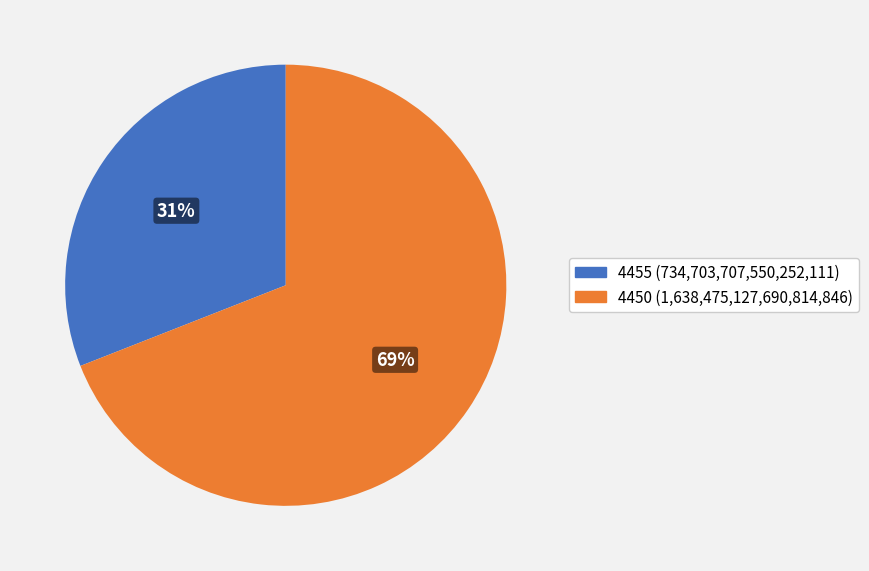

Count the number of slices in the pie.

2